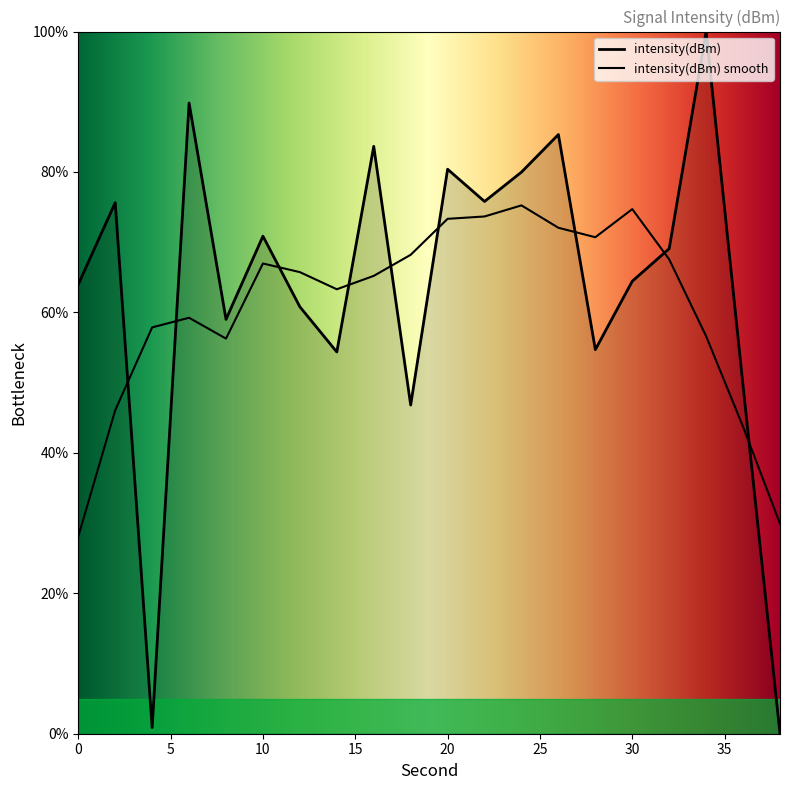

How many distinct data groups are displayed?

2